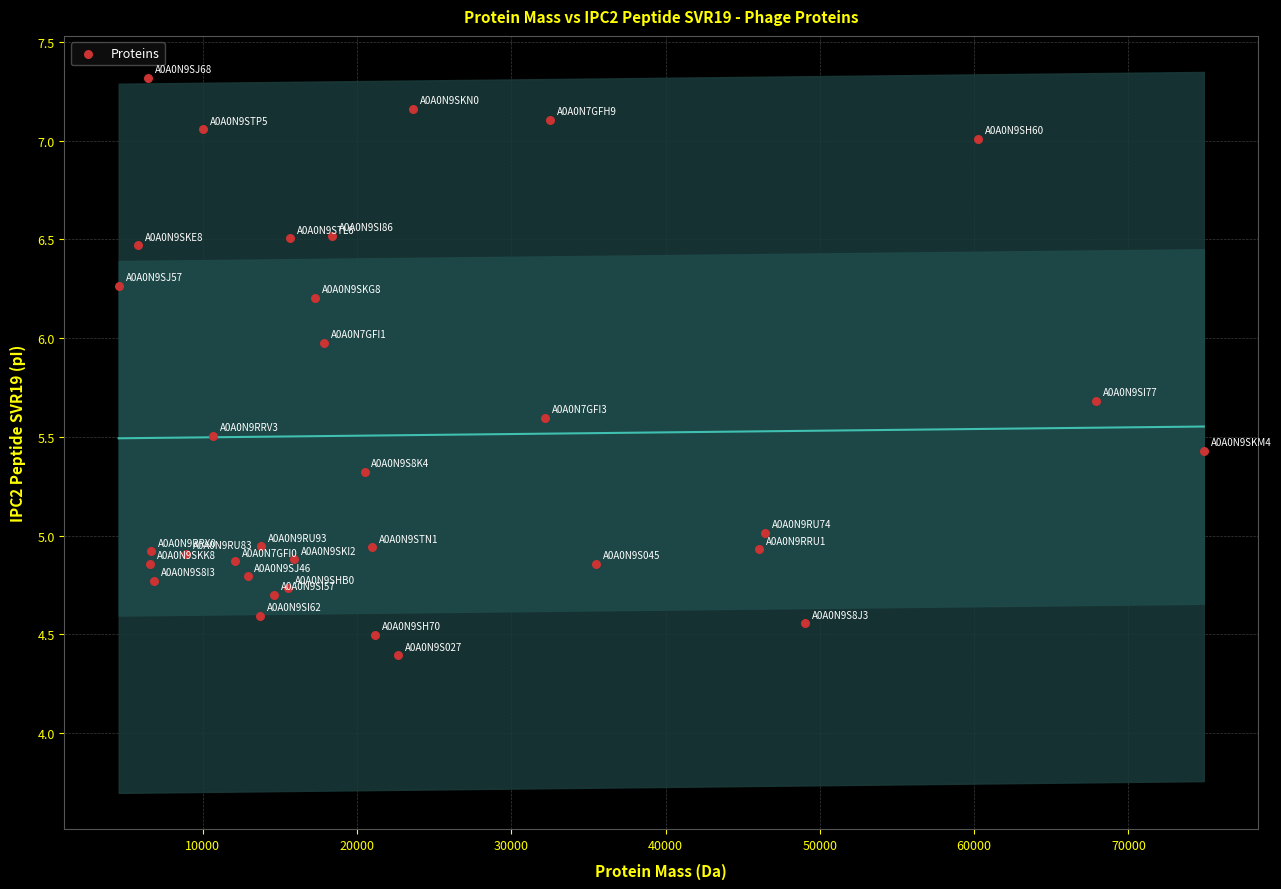

What is the range of Y values (max minus min)?

2.9